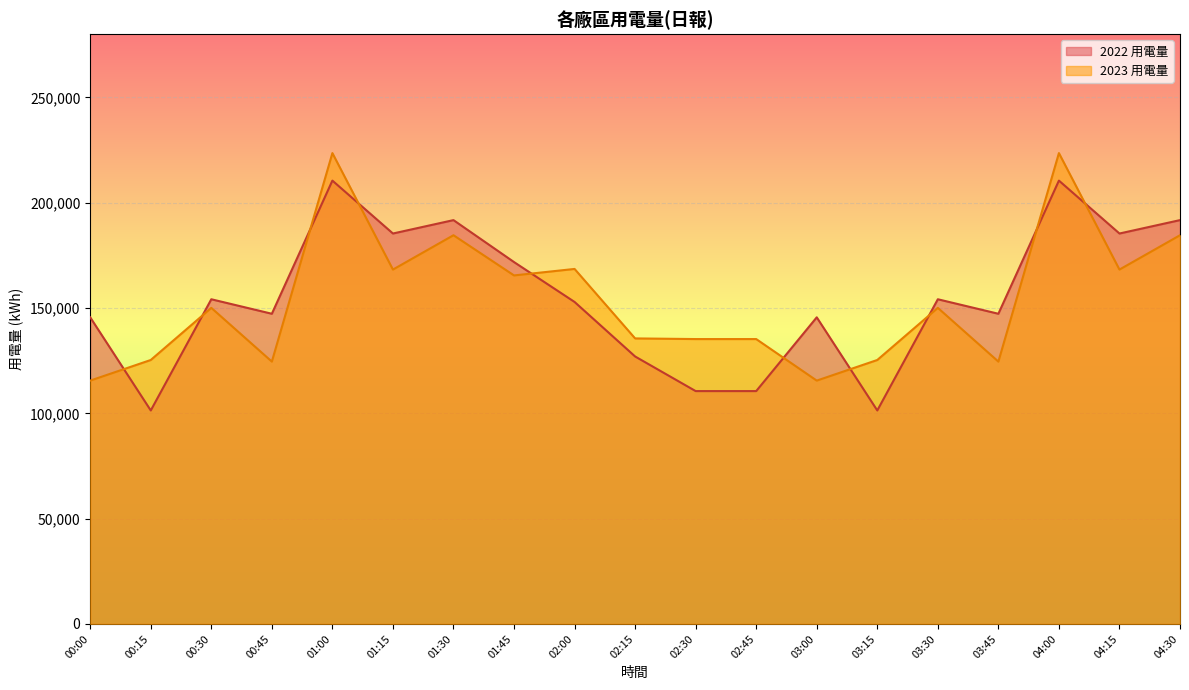

In 2023 用電量, how many points are lower than both neighbors (excluding endpoints)?

6